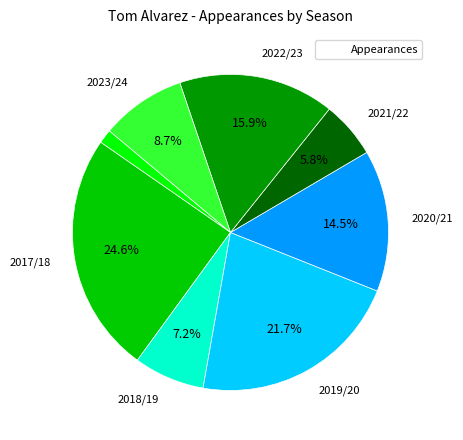

Is there a majority slice in this chart?

No